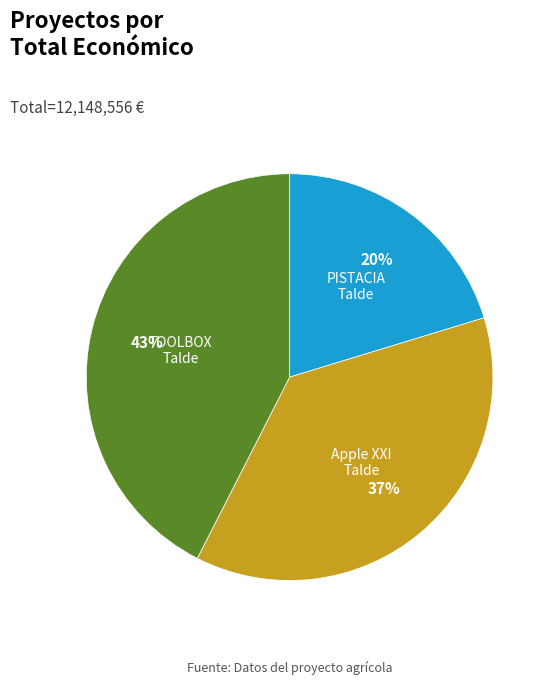

Is there any slice that represents more than half of the pie?

No